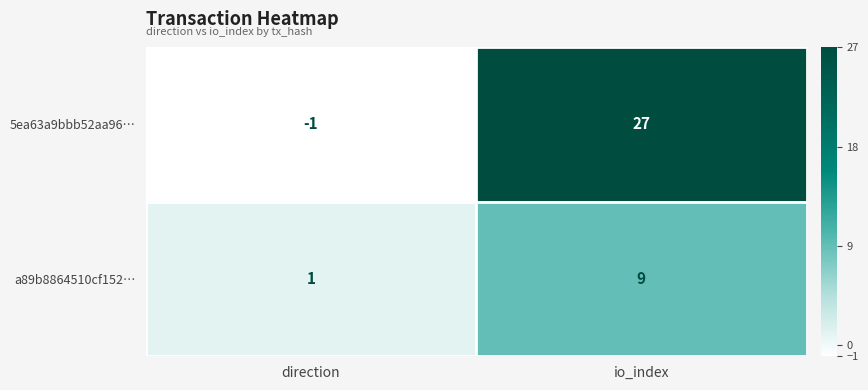

Reading left to right, transcribe all the data shown in this chart.

5ea63a9bbb52aa96…: direction=-1	io_index=27
a89b8864510cf152…: direction=1	io_index=9